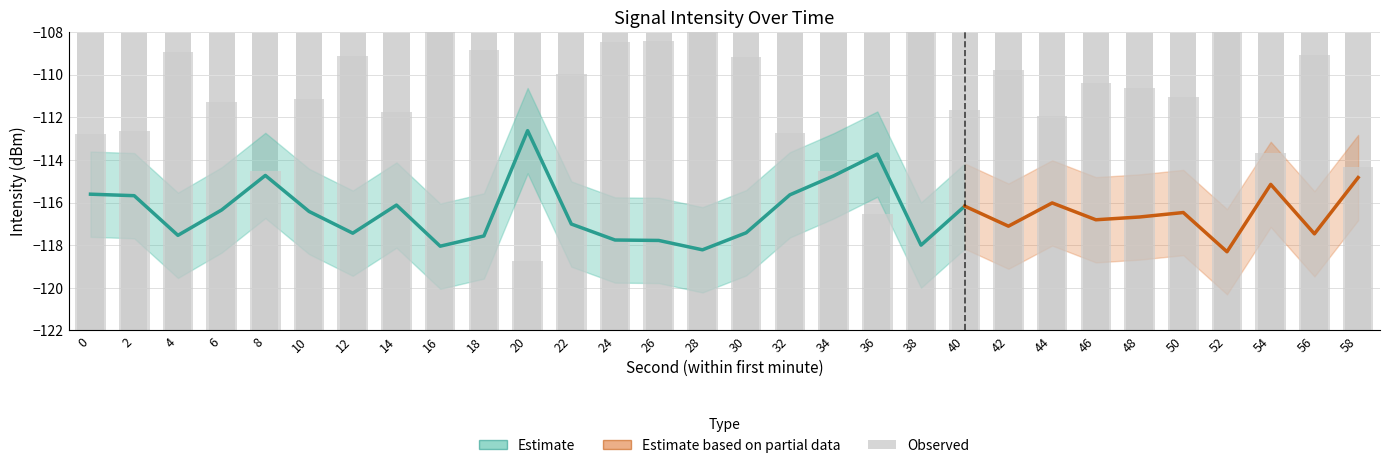

How many groups of bars are there?

30